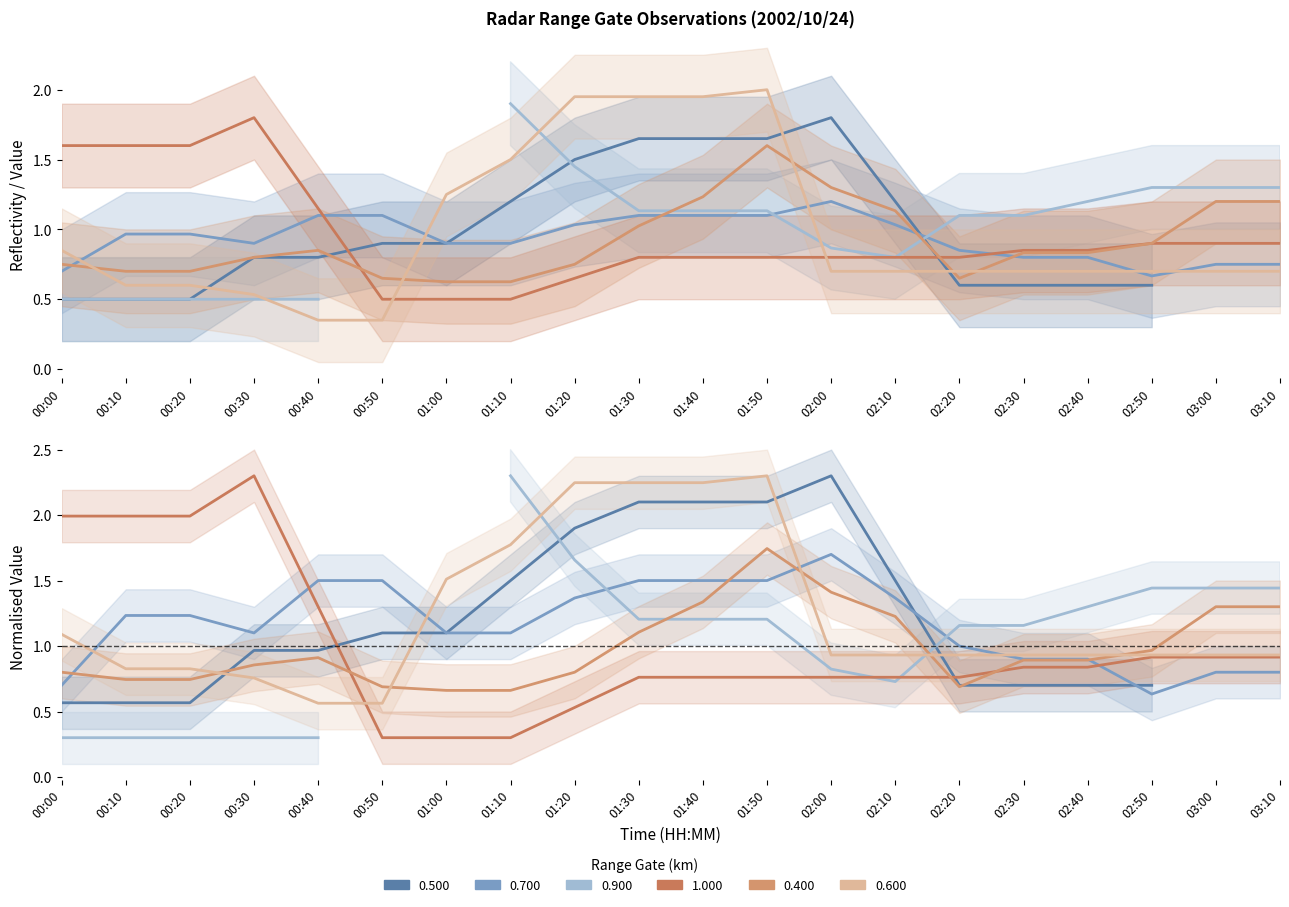

What value does the Range 1.000 km series have at 01:20?

0.5